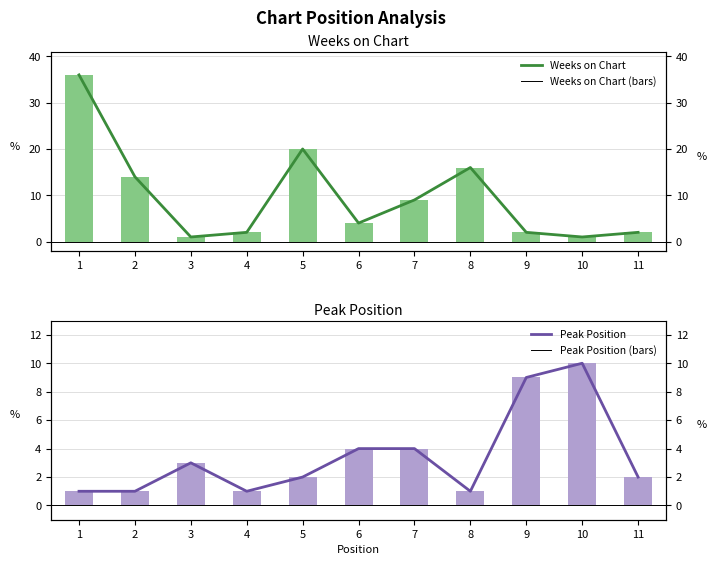

What is the minimum value shown in the chart?

1